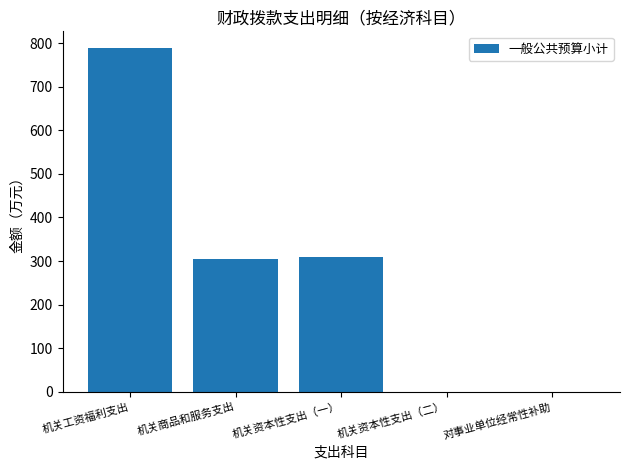

Count the number of categories in the chart.

5